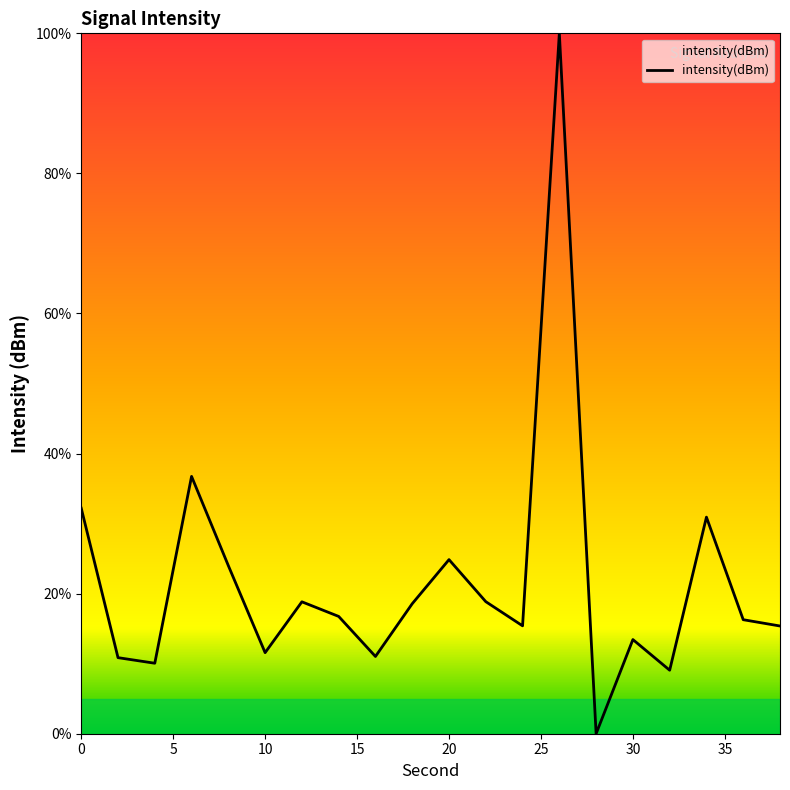

What is the difference between the maximum and minimum values?

100.0